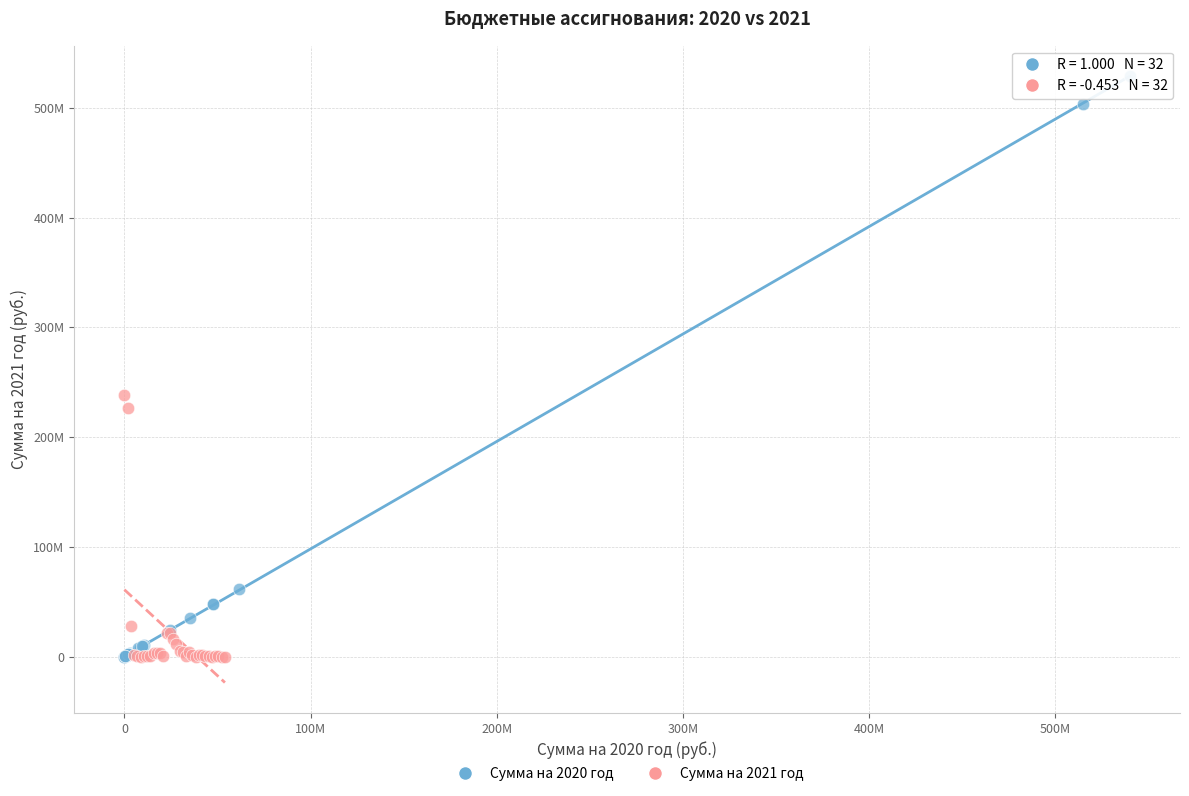

What are all the series names shown in the legend?

Сумма на 2020 год, Сумма на 2021 год